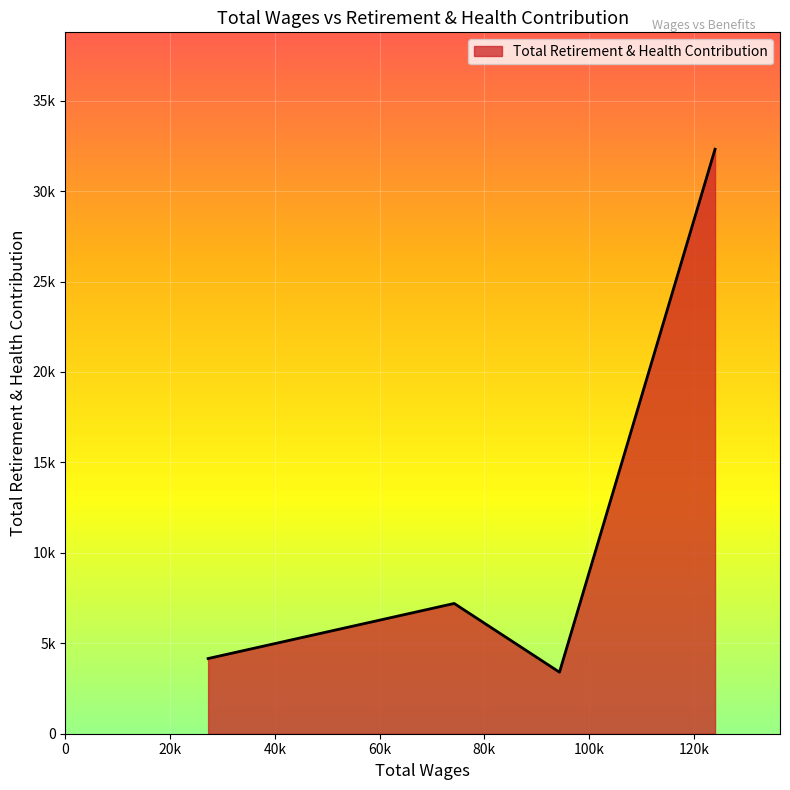

Does the chart display data point markers on the line(s)?

No